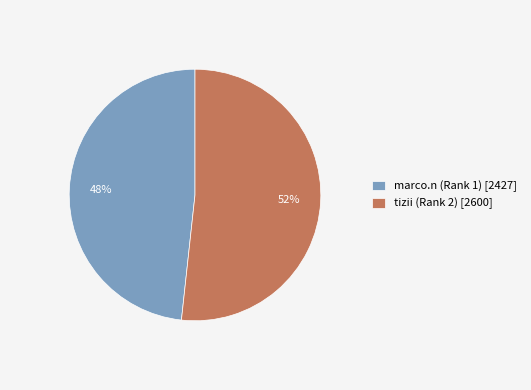

Which category has the biggest portion of the pie?

tizii (Rank 2)